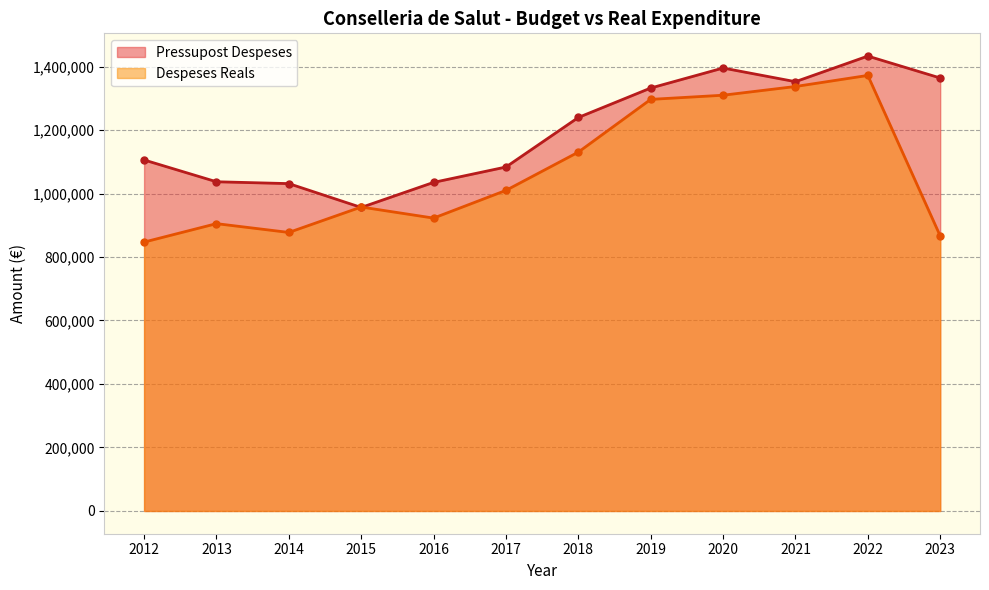

What is the sum of the Pressupost Despeses values at 2023 and 2013?

2400850.0